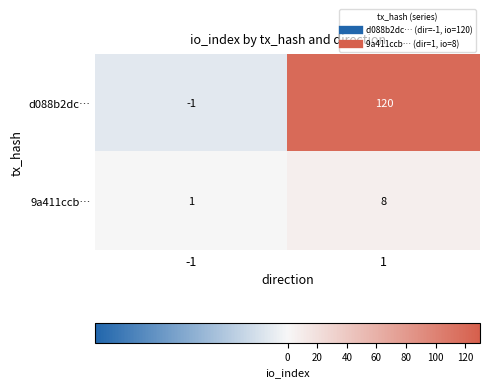

Which series has the largest total across all categories?

d088b2dc…